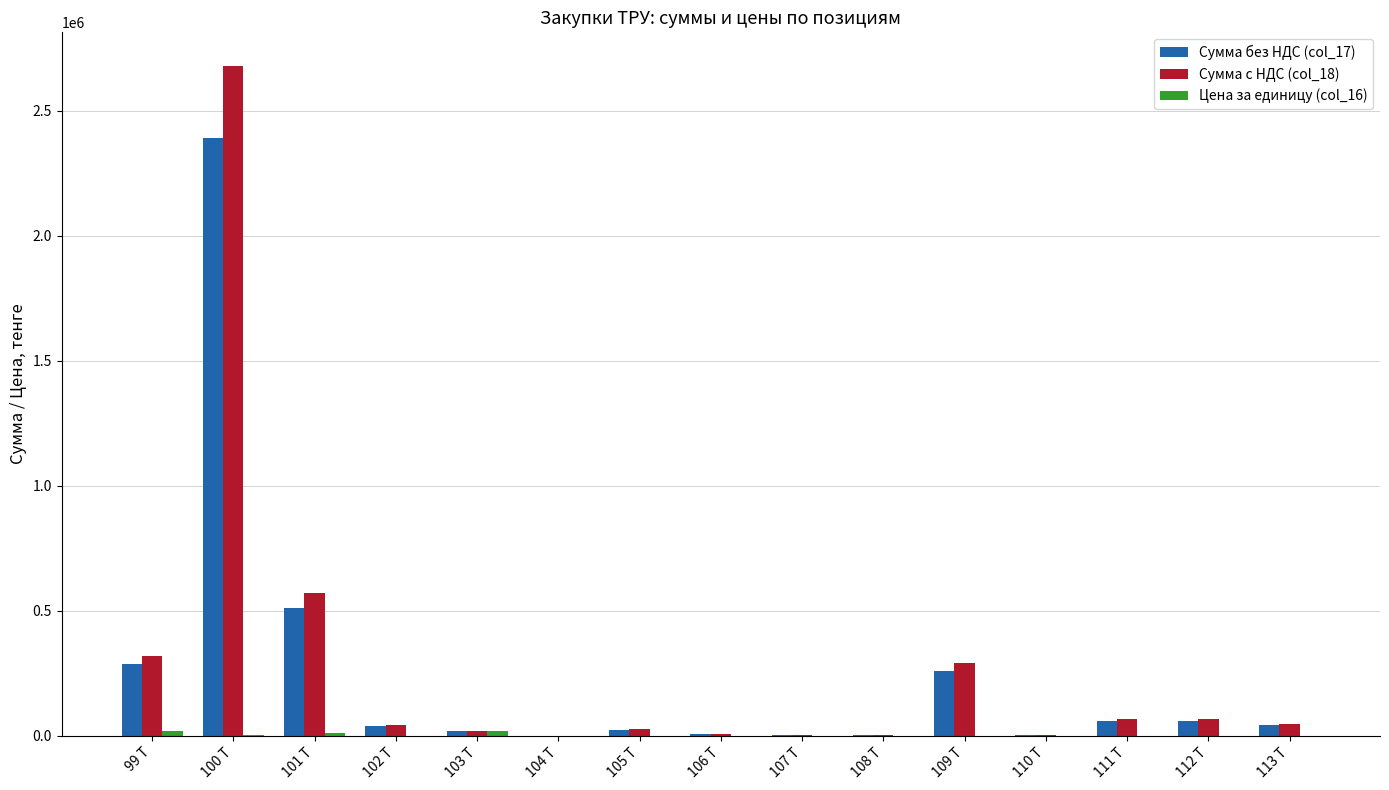

What is the spread (max minus min) of values at 106 T?

7865.0